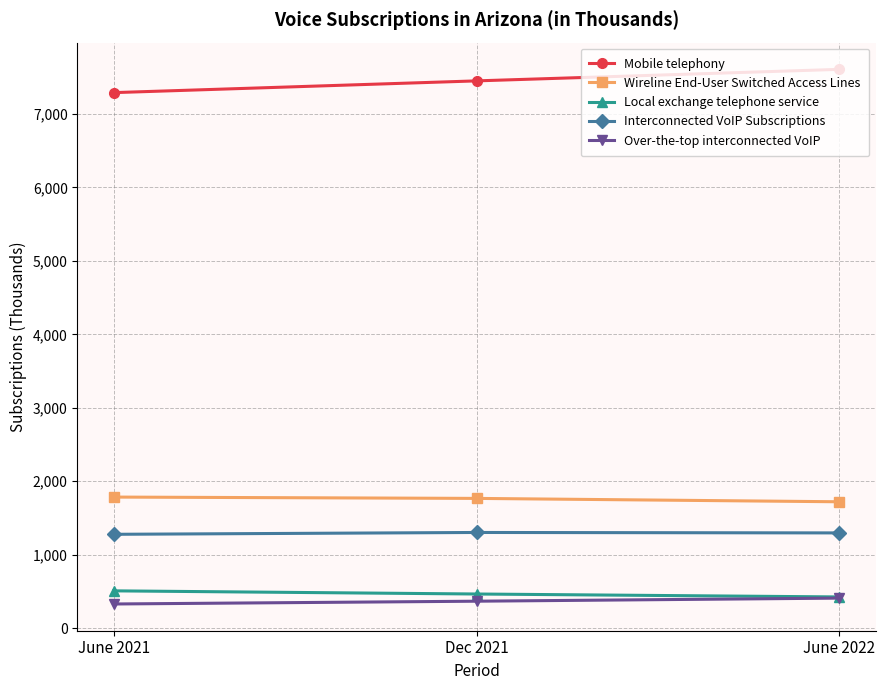

How many categories are shown in the chart?

3